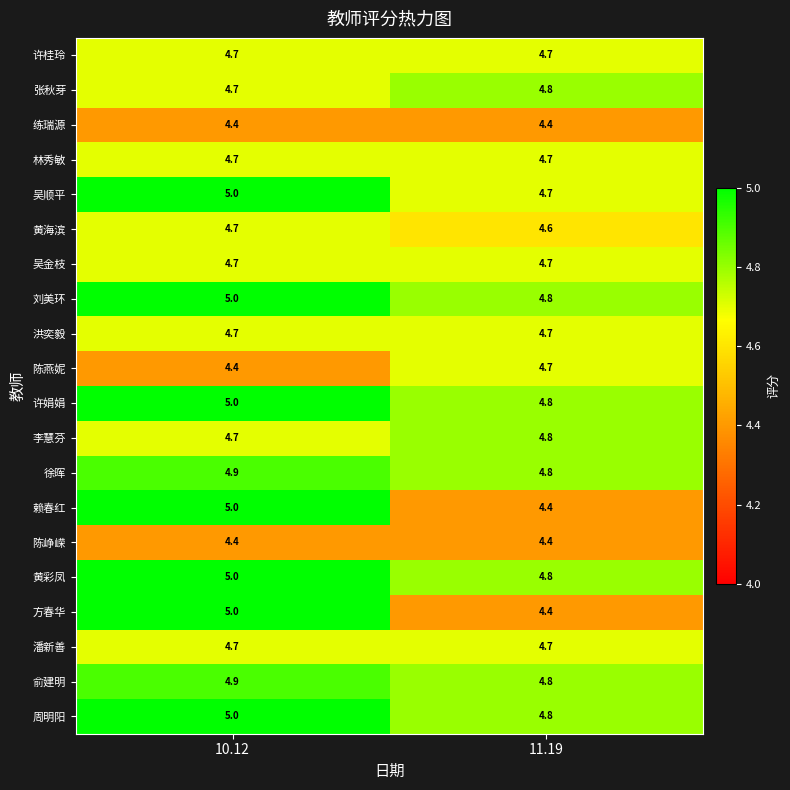

How many values in the 方春华 series are below 5?

1